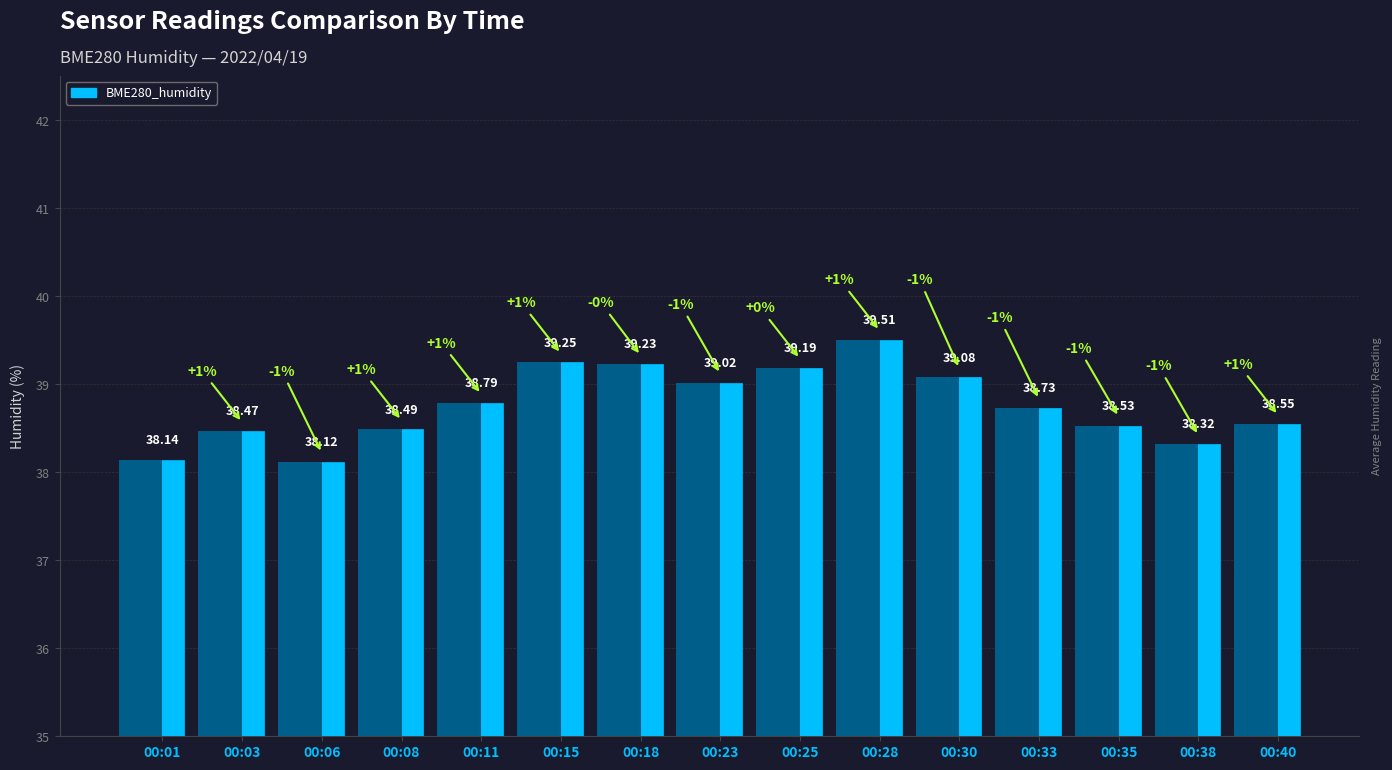

What is the change in value from 00:01 to 00:40?

+0.4